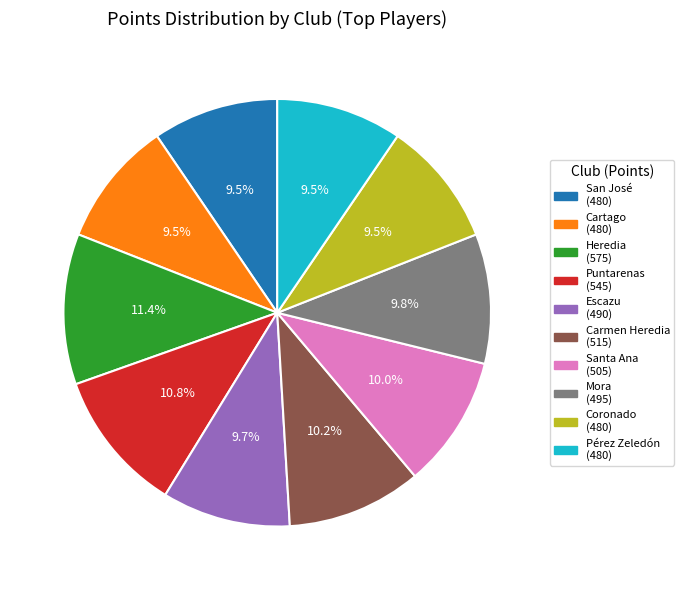

Which slice is the largest?

Heredia